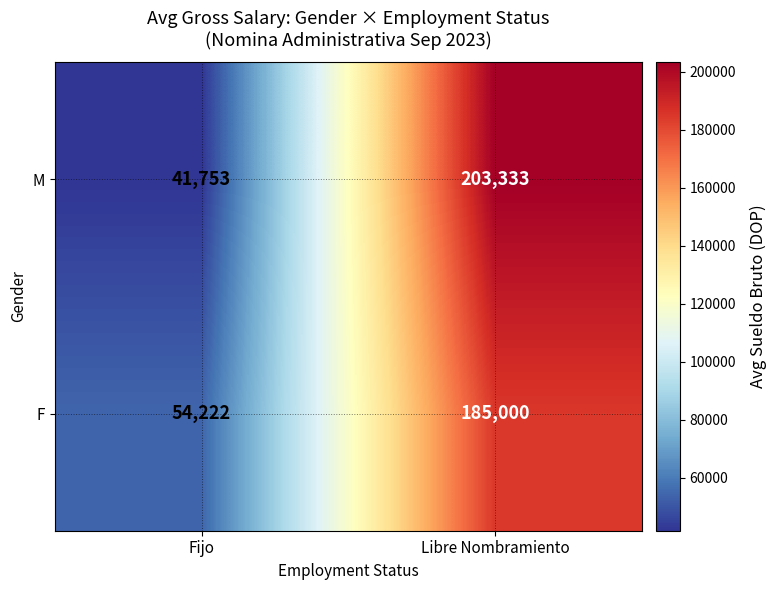

At Libre Nombramiento, list the series in order from smallest to largest.

F, M